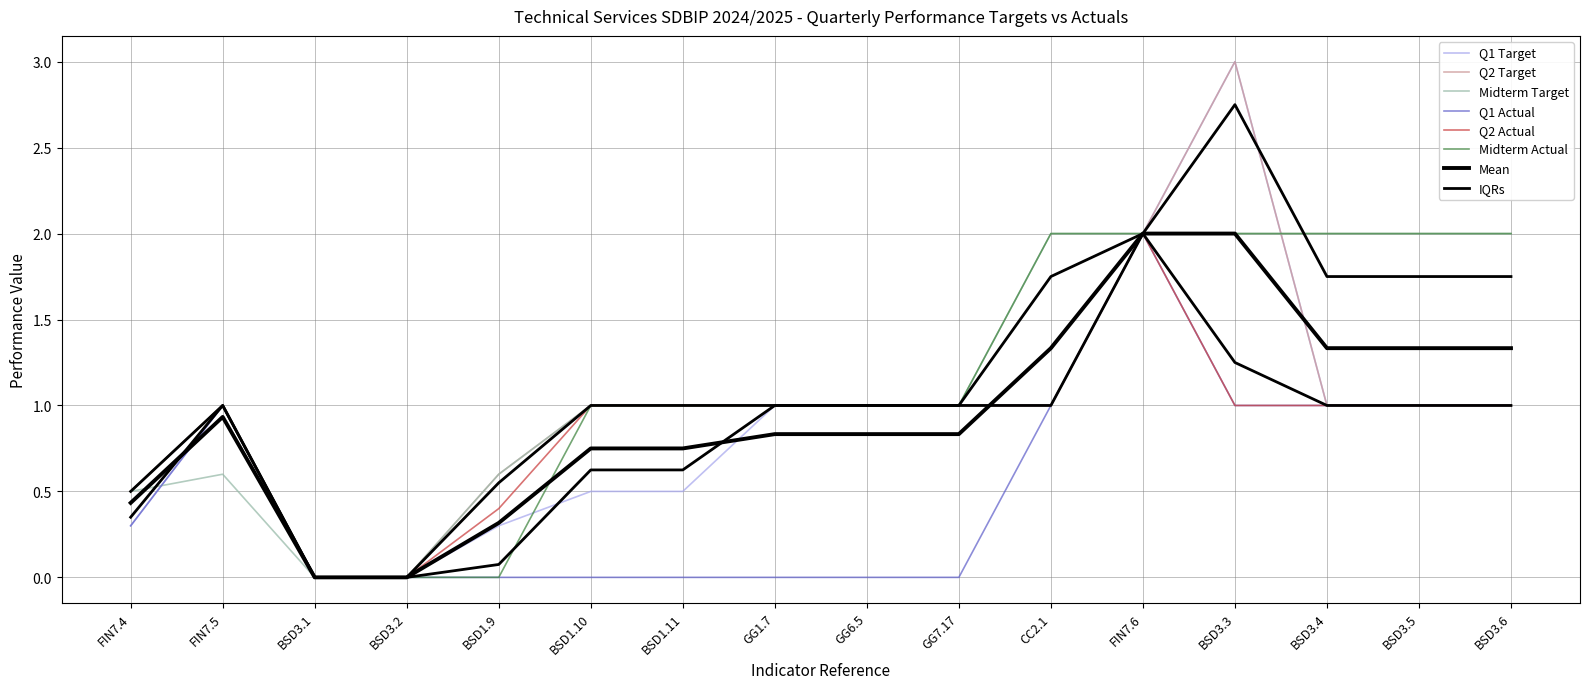

In Midterm Target, how many points are higher than both neighbors (excluding endpoints)?

1